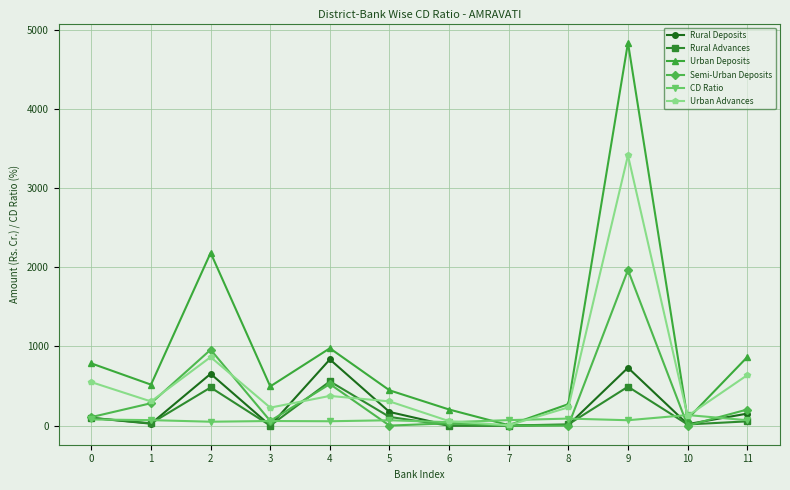

What is the sum of all Rural Deposits values?

2687.9